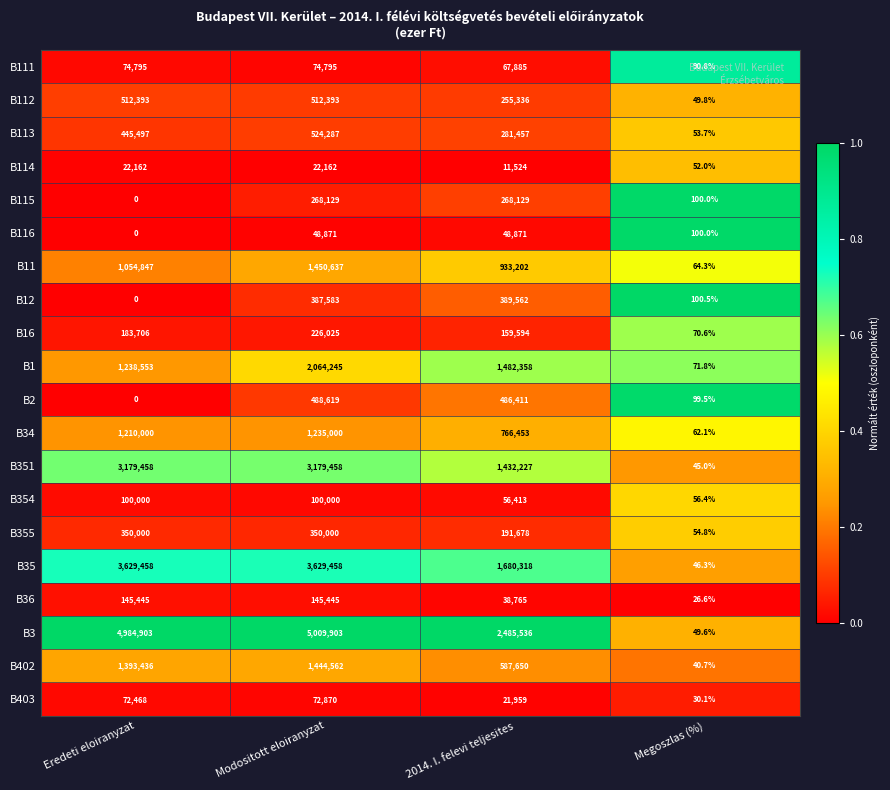

What is the spread (max minus min) of values at Eredeti eloiranyzat?

4984903.0